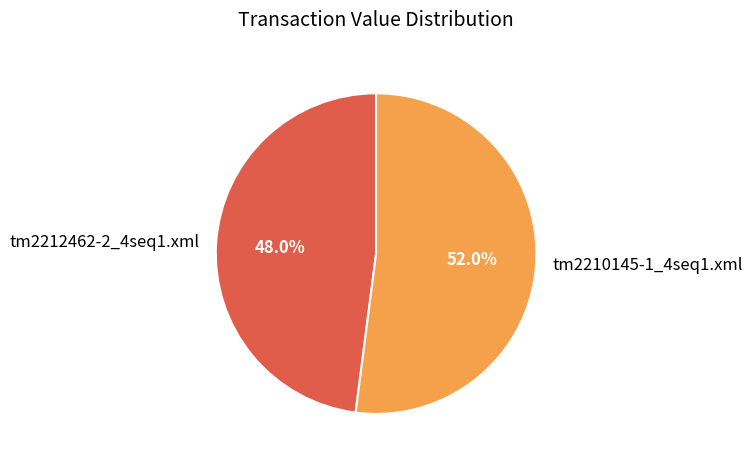

How many segments does this pie chart have?

2